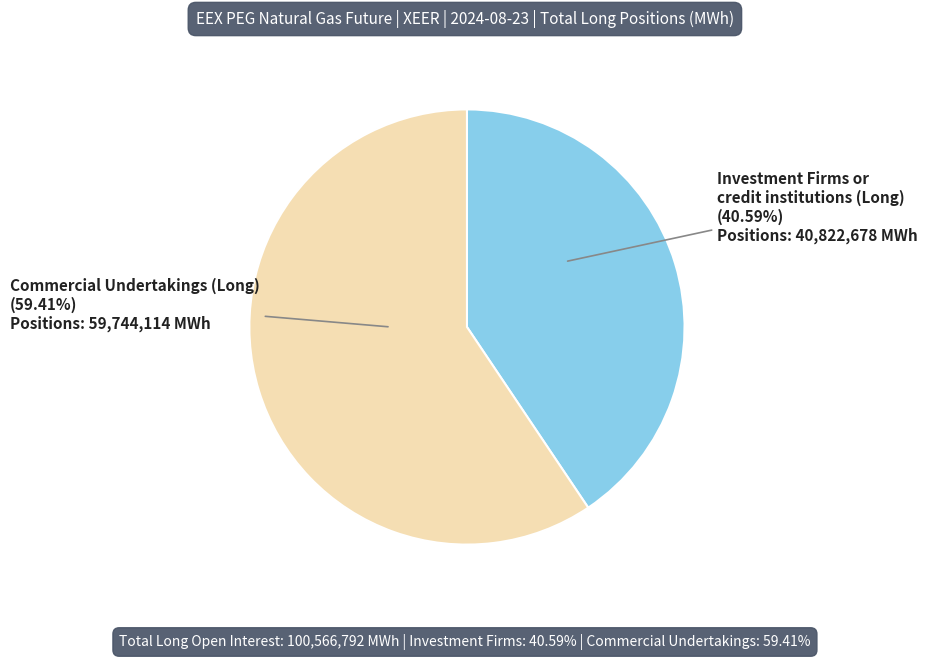

Does any single category account for the majority?

Yes